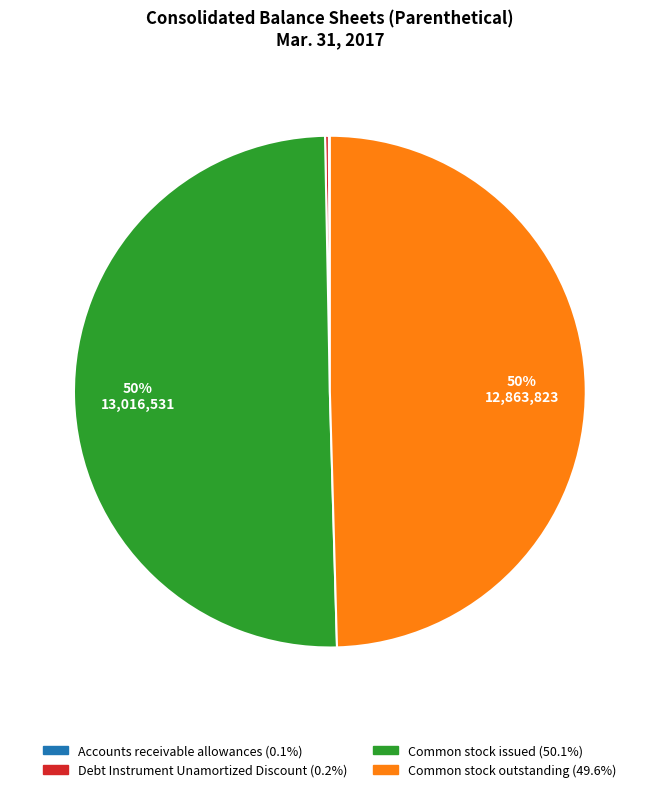

To the nearest percent, what is the difference between the largest and smallest slice percentages?

50%